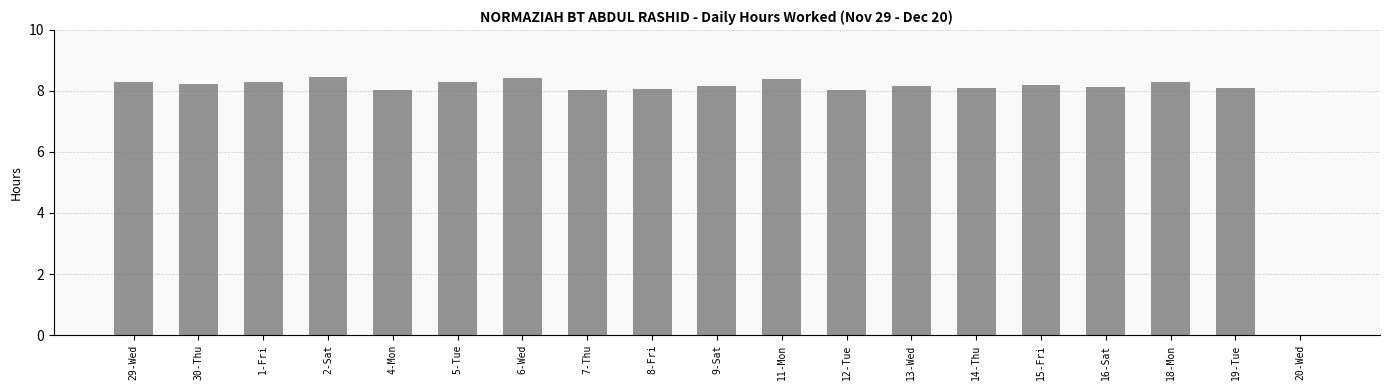

Between 20-Wed and 13-Wed, which is larger?

13-Wed